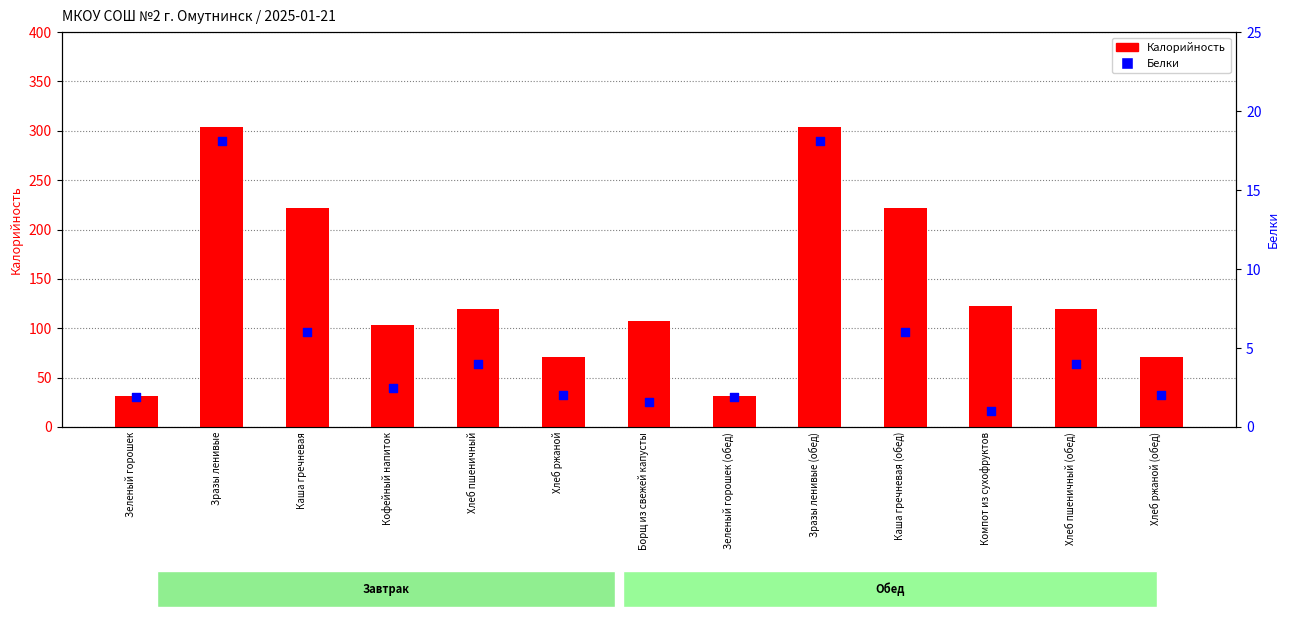

At which category is the sum across all series the highest?

Зразы ленивые